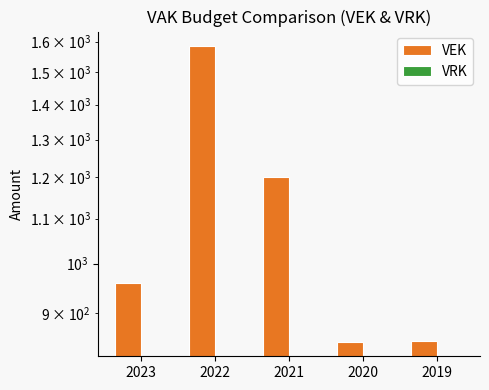

How many groups of bars are there?

5